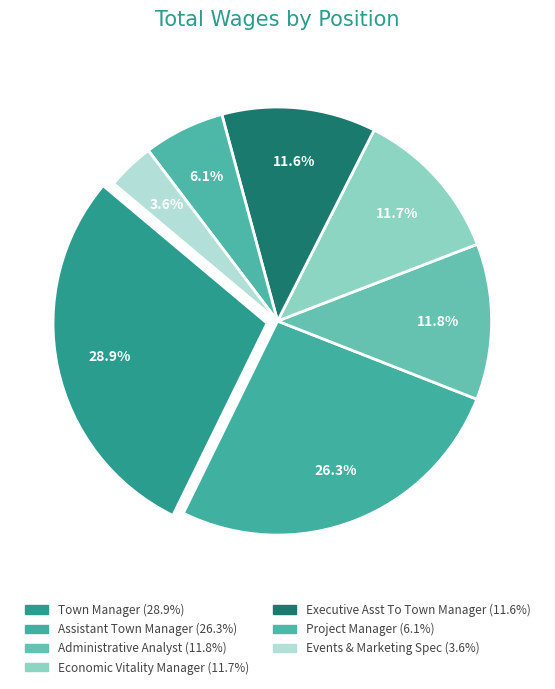

How many segments does this pie chart have?

7